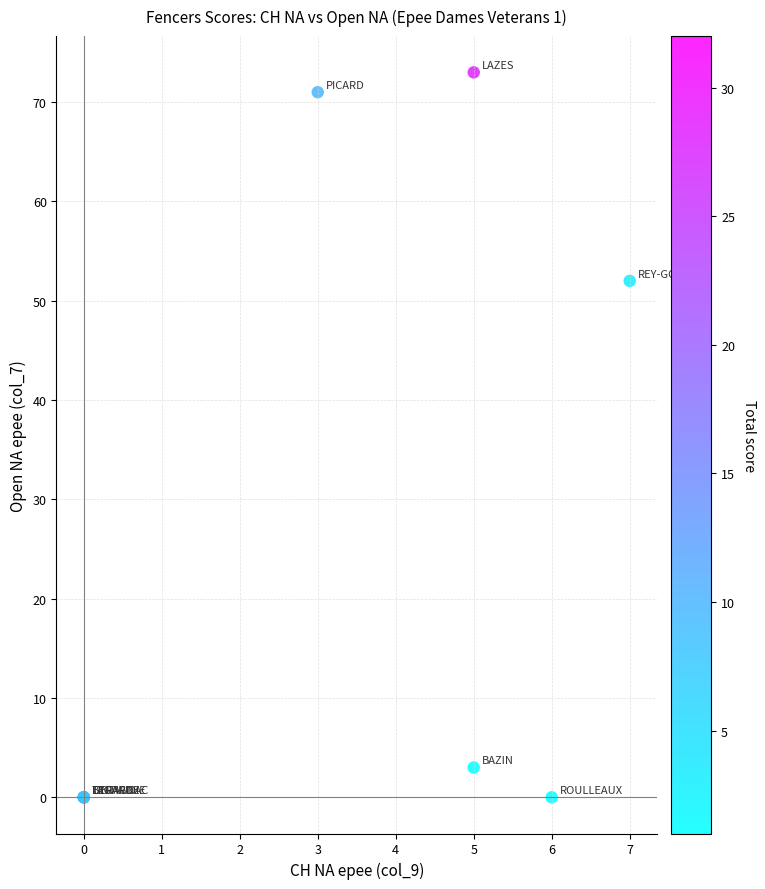

What Y value in the scatter plot is closest to 36?

52